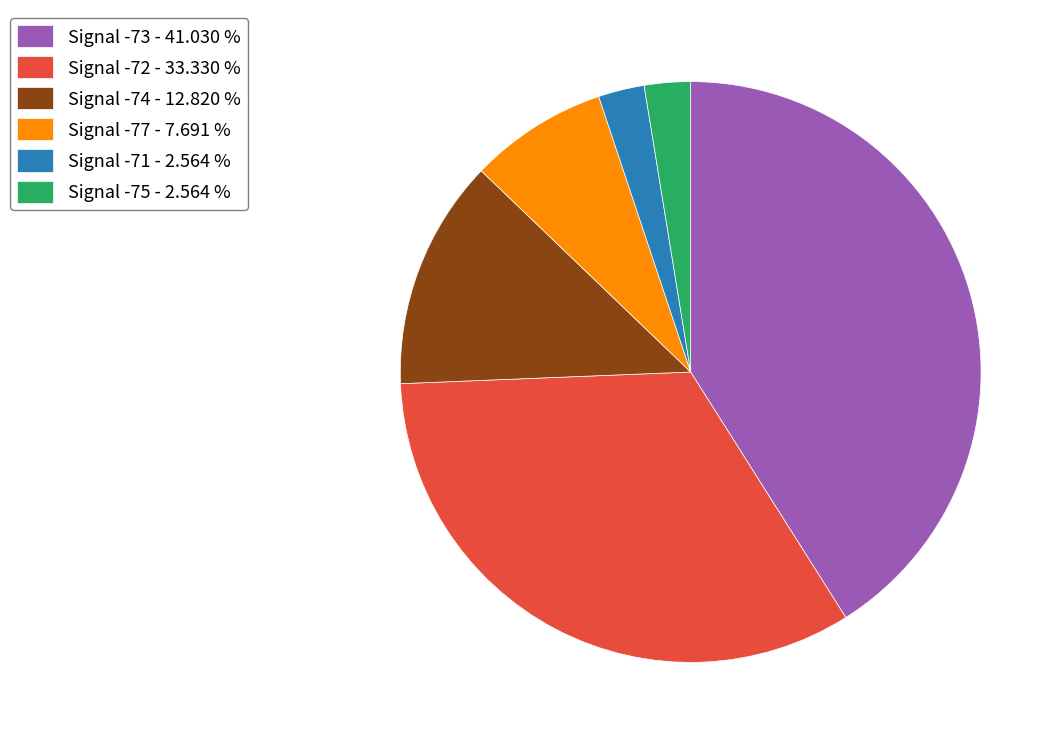

Is there any slice that represents more than half of the pie?

No